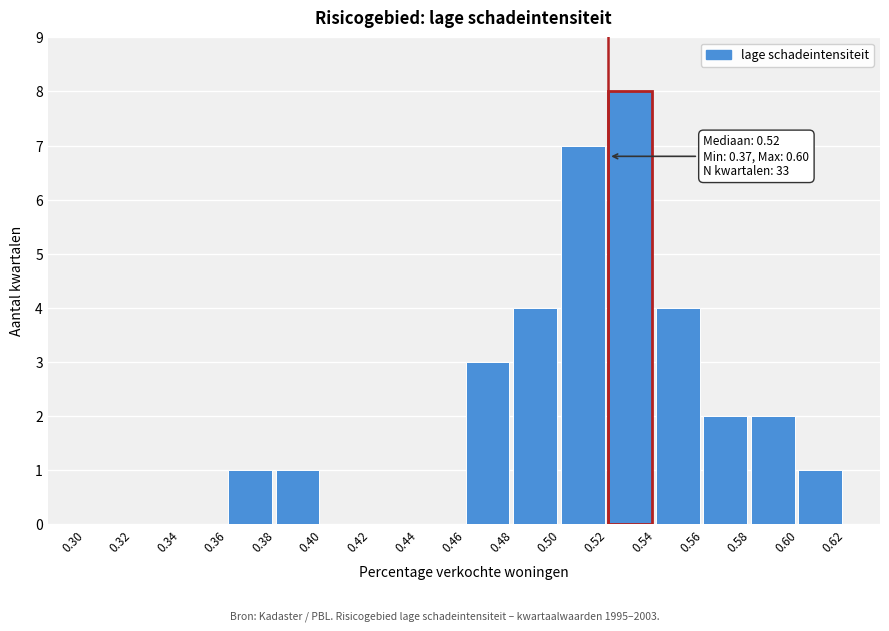

Over which range of the x-axis is the bar tallest?

0.52 to 0.54